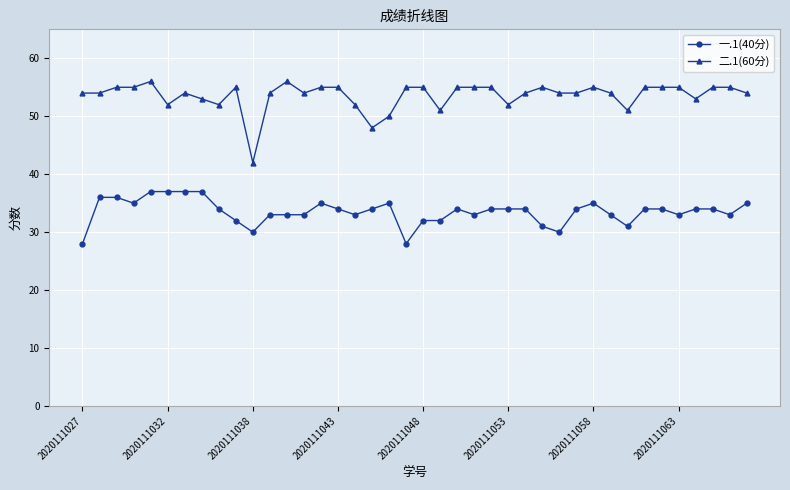

What are all the series names shown in the legend?

一.1(40分), 二.1(60分)